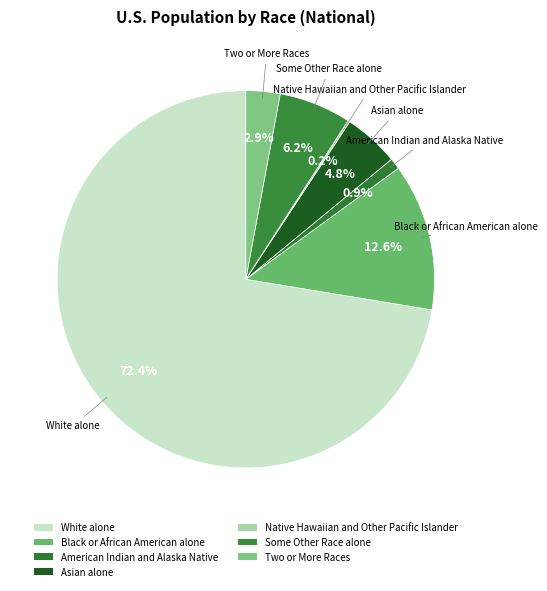

Does Native Hawaiian and Other Pacific Islander represent more than half of the total?

No